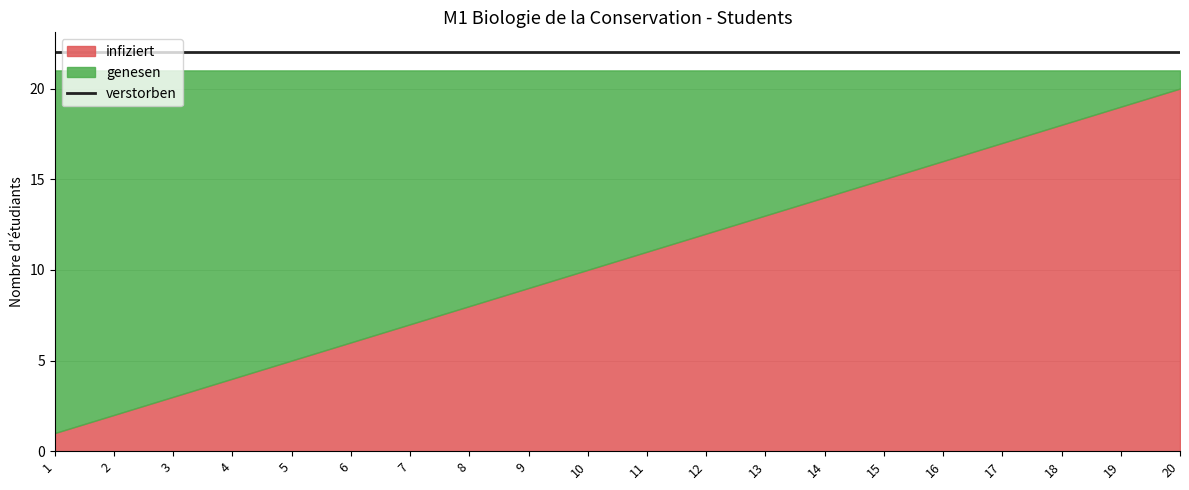

Which label corresponds to the largest value in the chart?

1